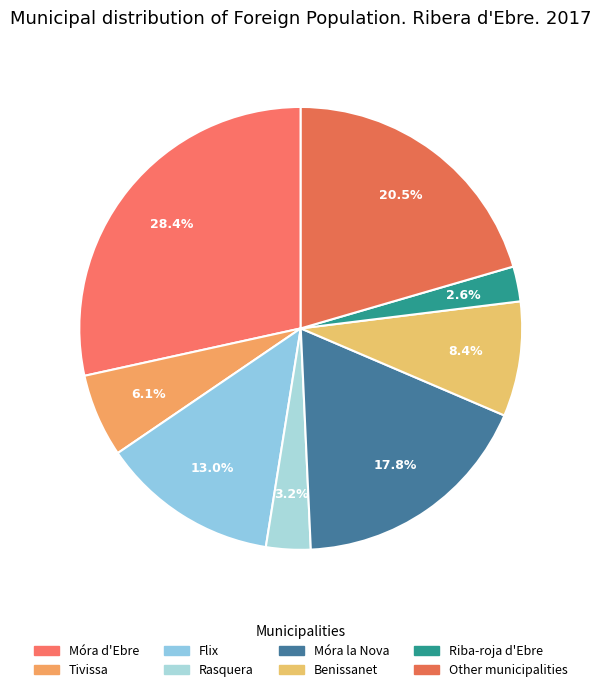

To the nearest percent, what is the combined percentage of Móra la Nova and Rasquera?

21%